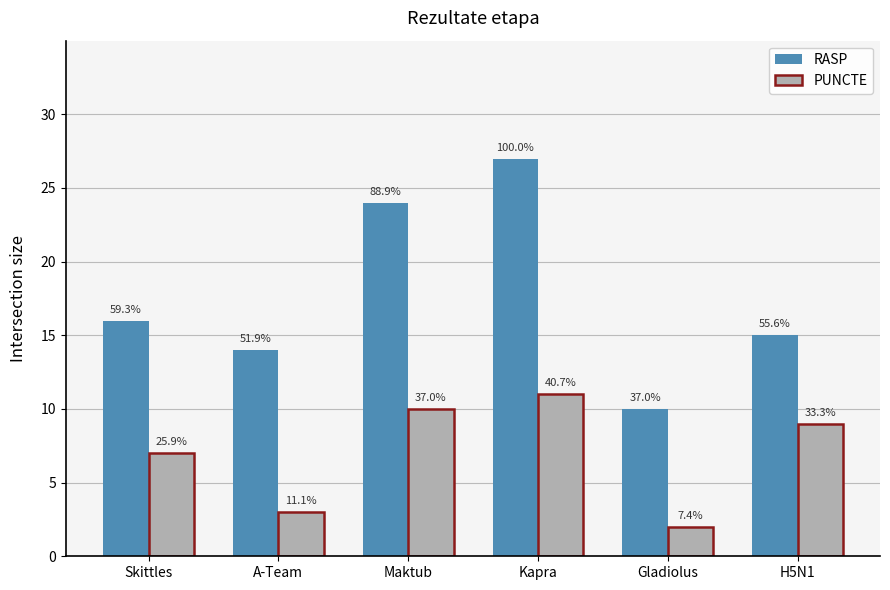

Does the chart contain any negative values?

No